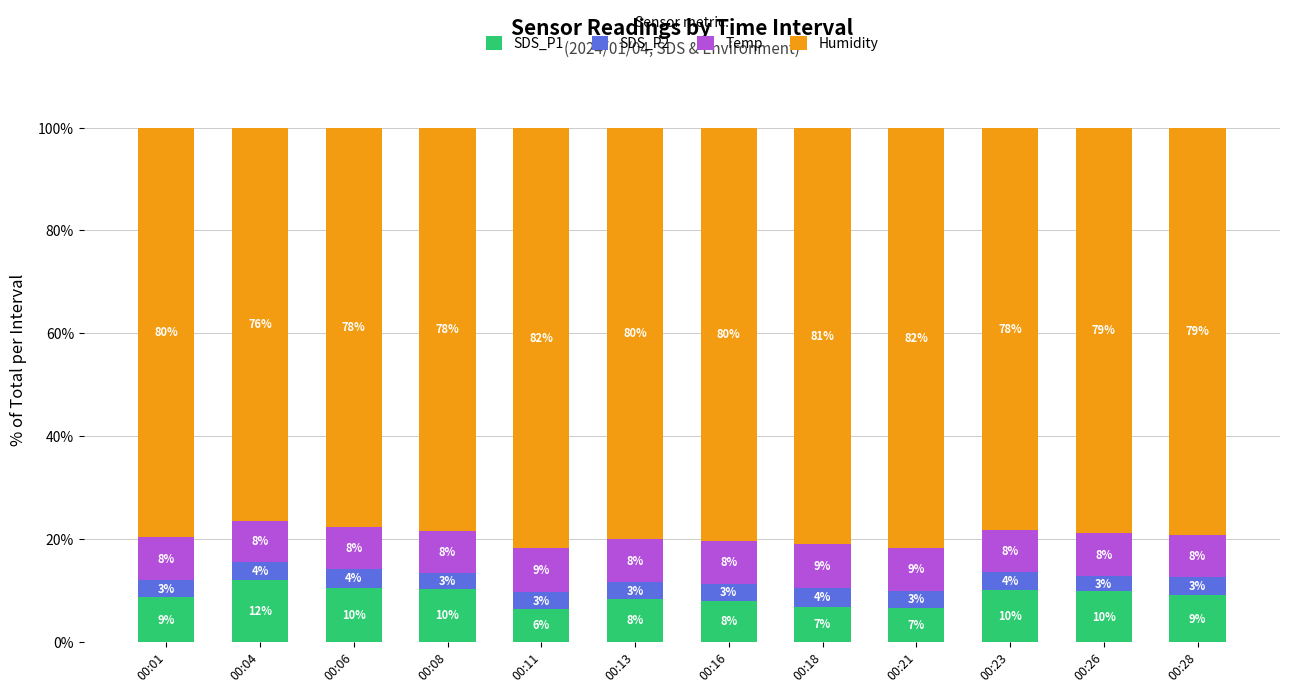

What is the maximum value for SDS_P1?

12.1